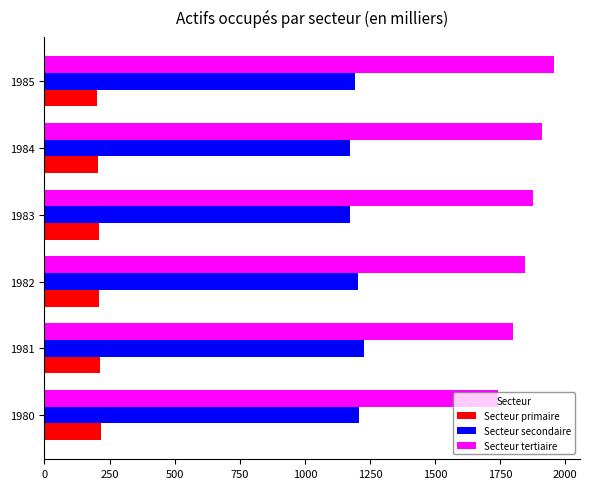

What is the sum of all Secteur secondaire values?

7176.1